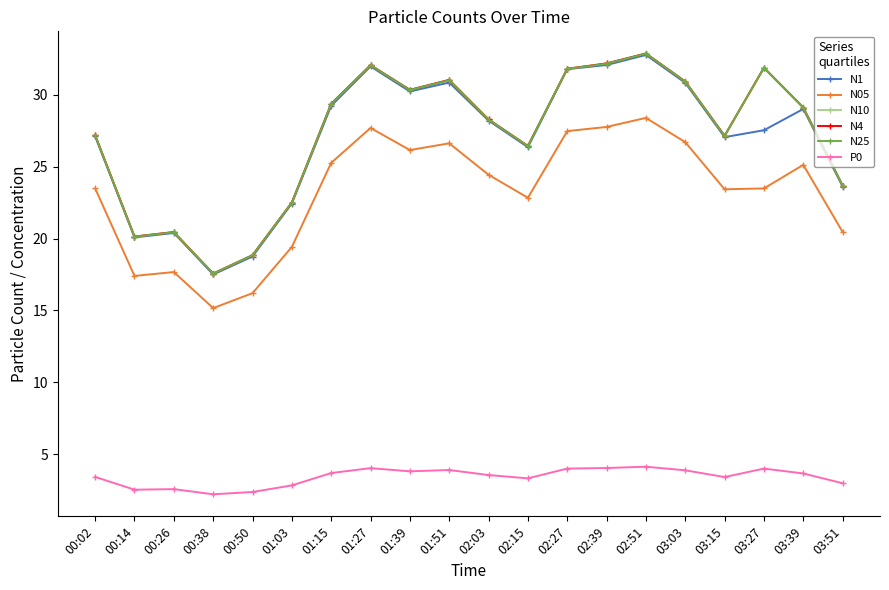

What is the minimum value for N1?

17.5